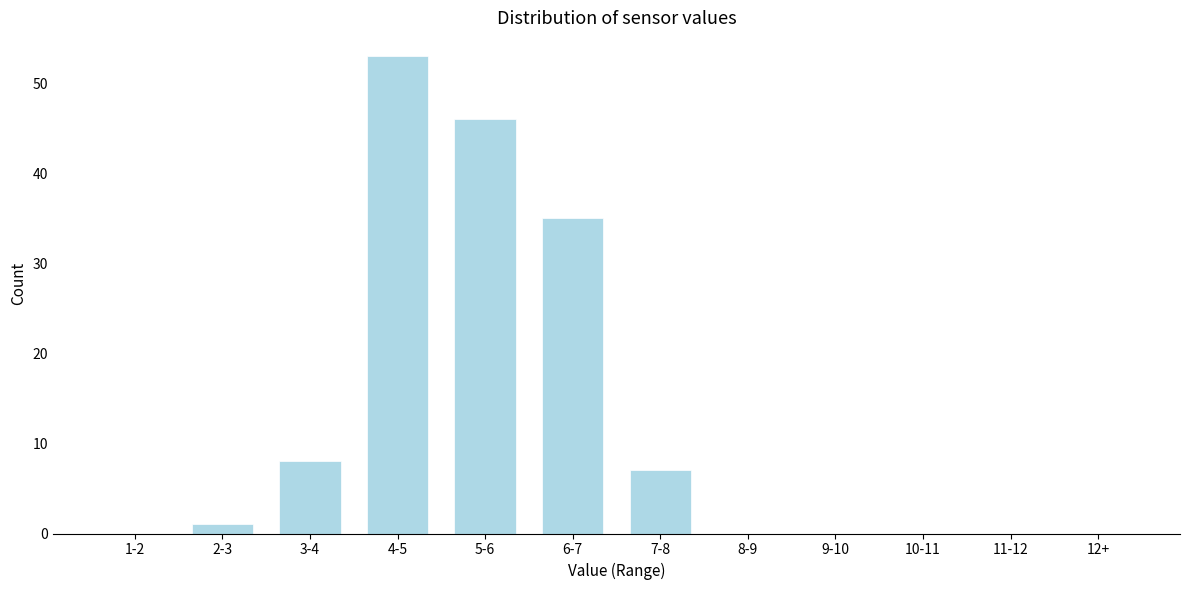

Reading left to right, extract all data points from this chart.

1-2=0	2-3=1	3-4=8	4-5=53	5-6=46	6-7=35	7-8=7	8-9=0	9-10=0	10-11=0	11-12=0	12+=0